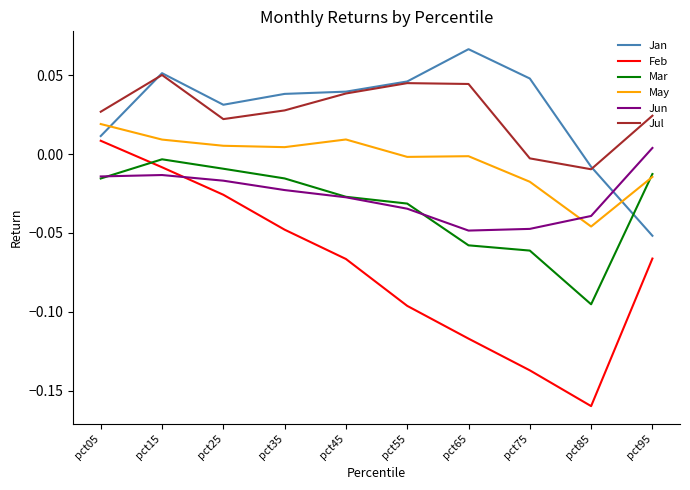

Which category has the highest value across all series?

pct65